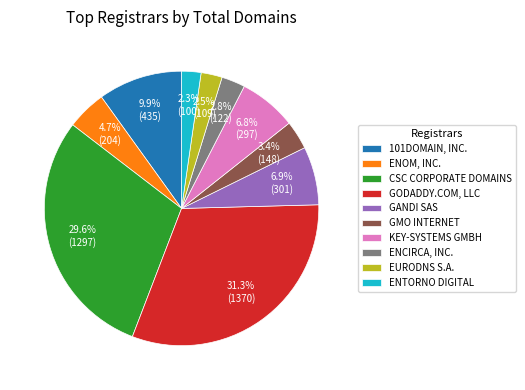

To the nearest percent, what is the difference between the largest and smallest slice percentages?

29%